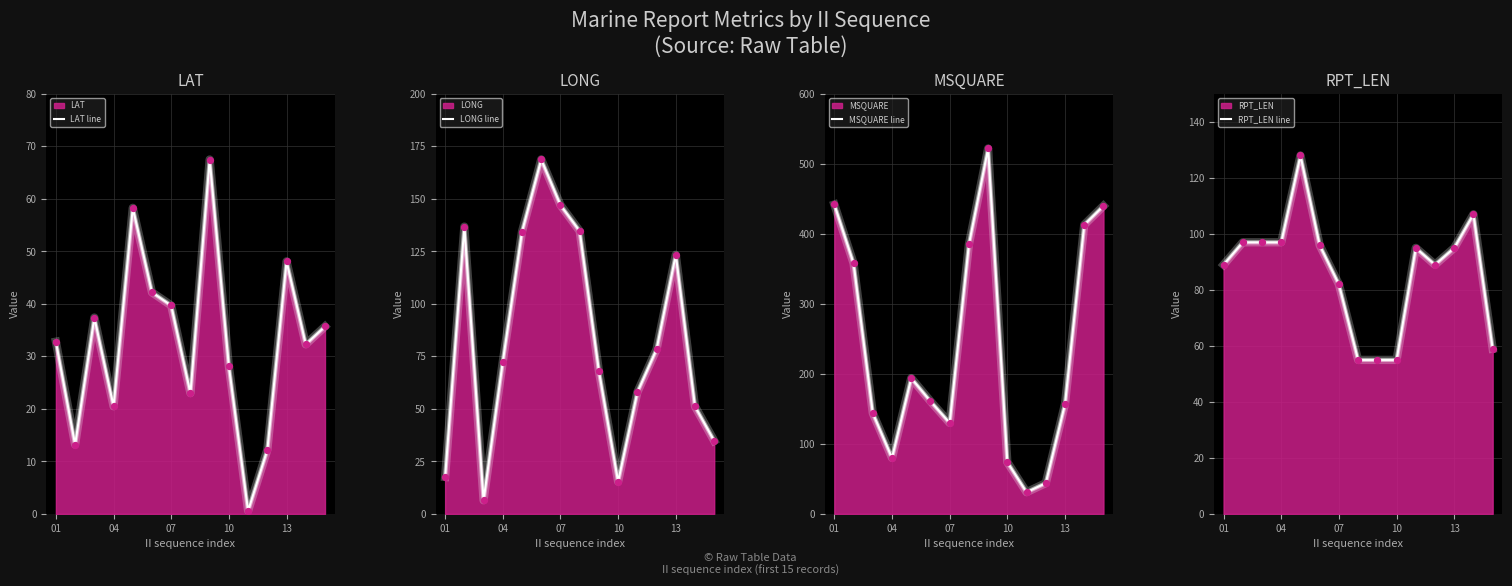

Which series reaches the maximum Y coordinate?

MSQUARE